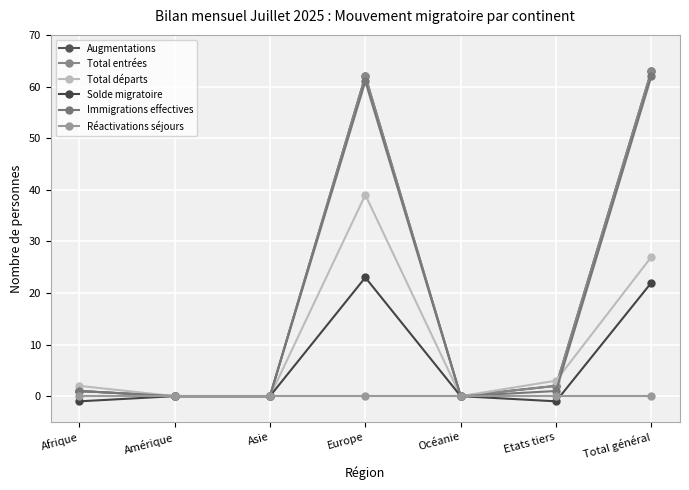

What is the total value across all series at Etats tiers?

7